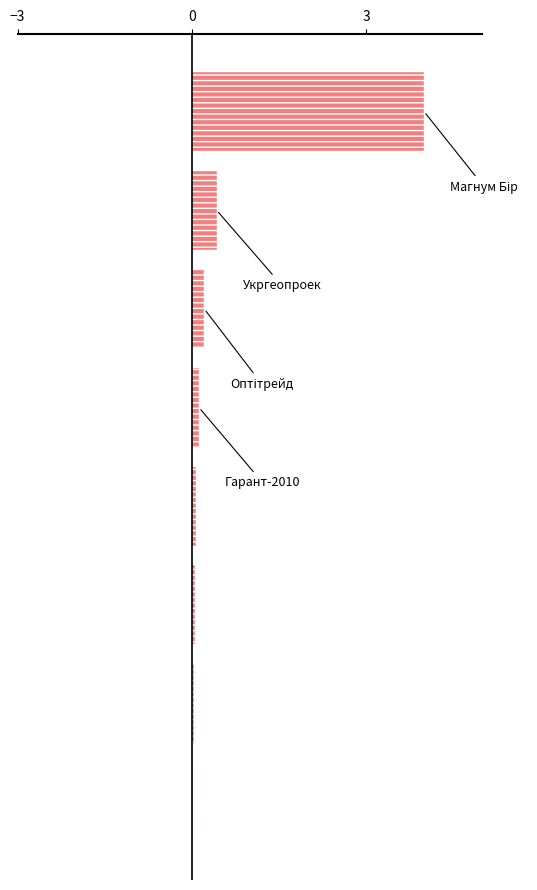

What is the sum of all values?

4.9